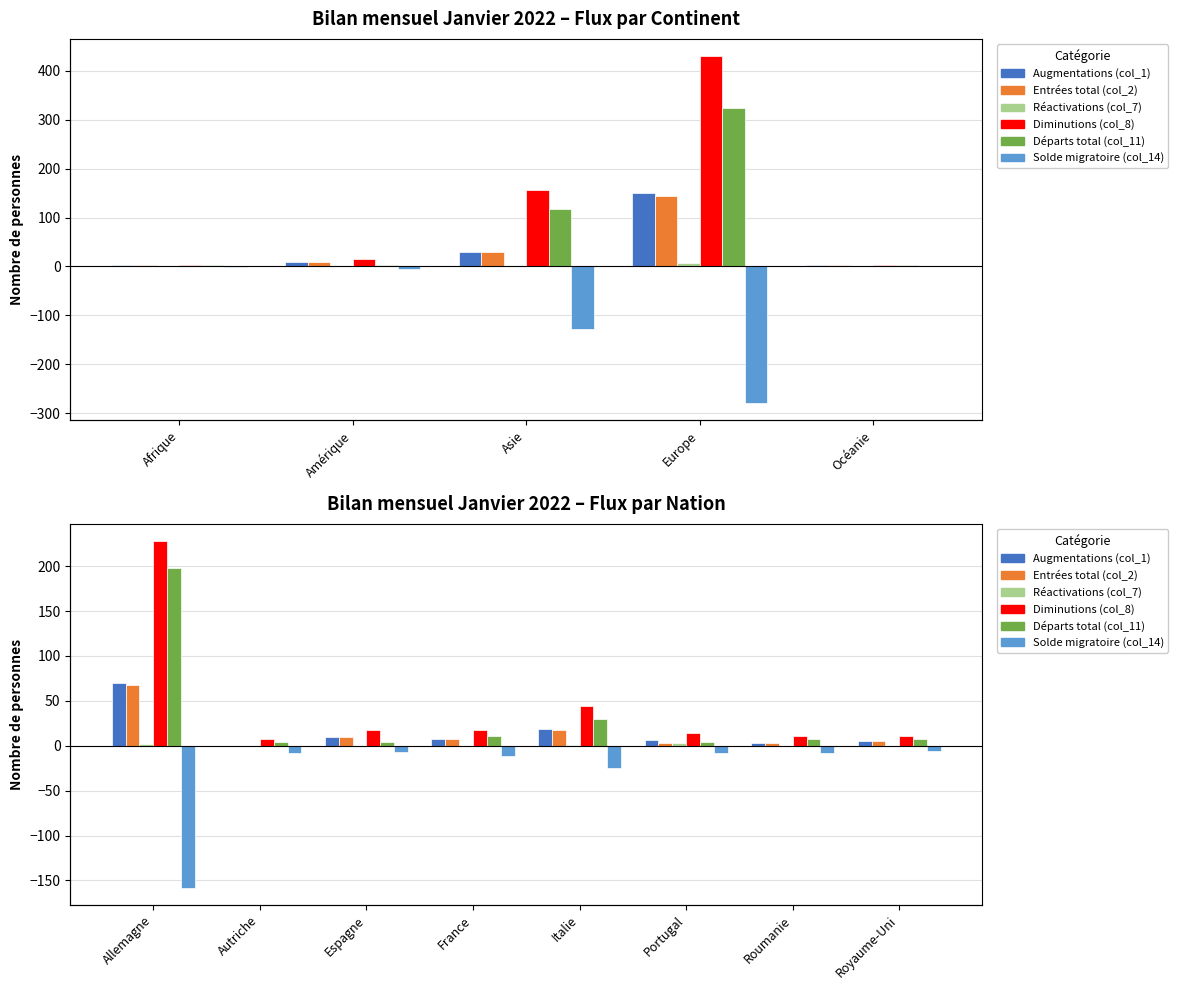

True or false: Diminutions (col_8) has a value of 26 at France.

False